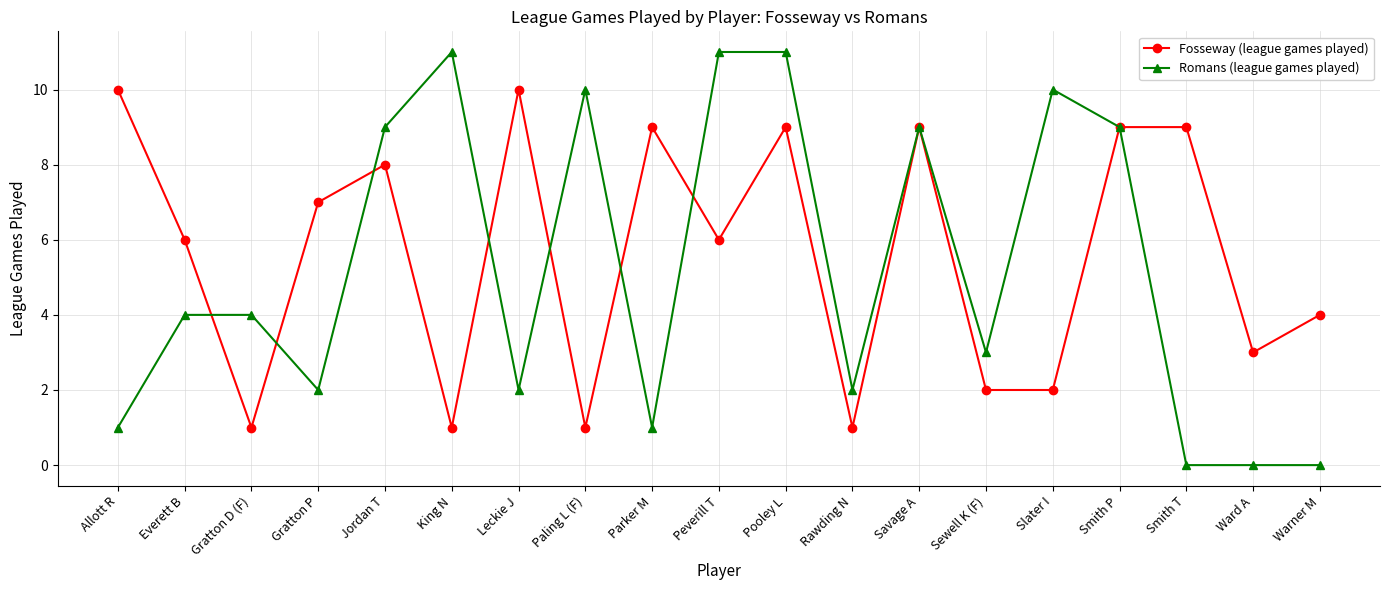

What is the value of the Fosseway (league games played) point at the 4th from the left?

7